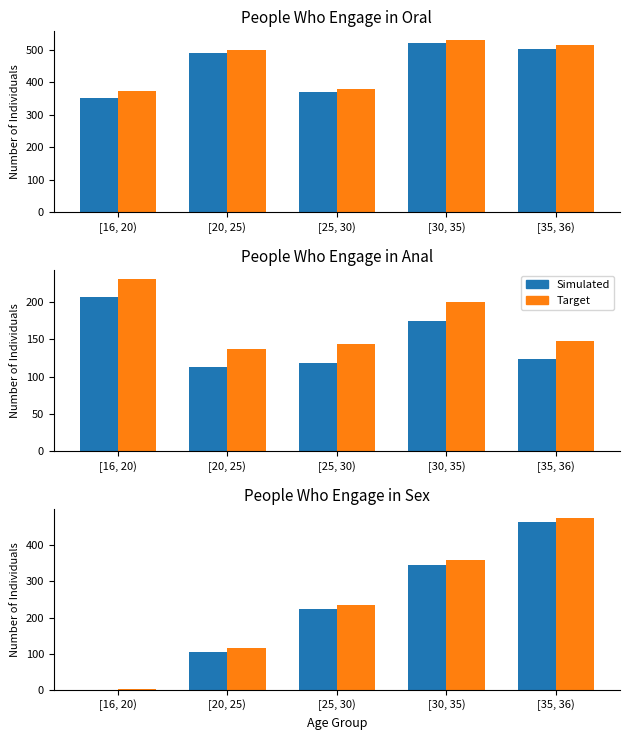

What is the difference between the second highest and minimum values in the Target series?

355.8